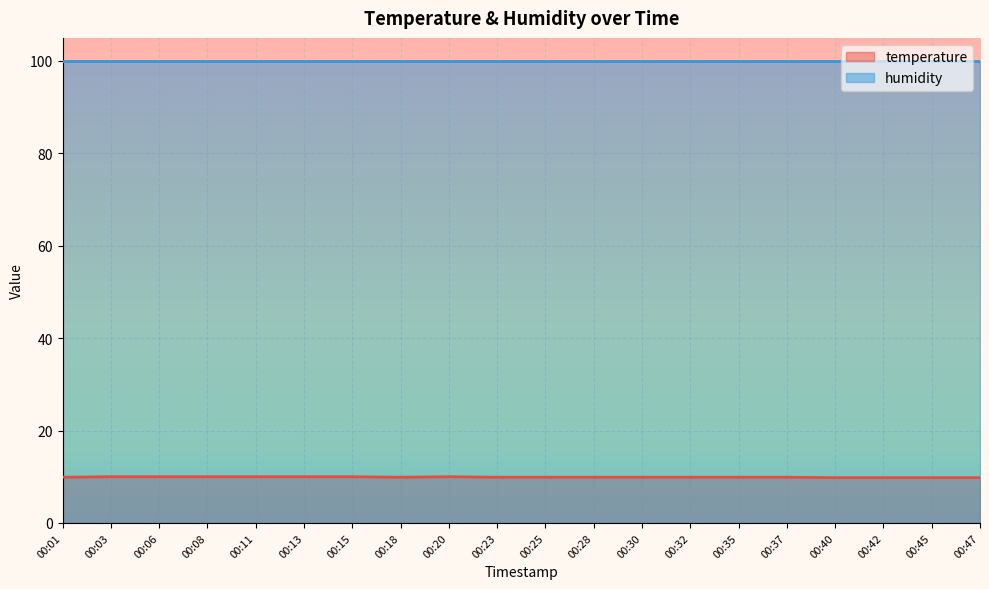

Approximately how many times larger is the value at 00:40 compared to 00:06?

1.0